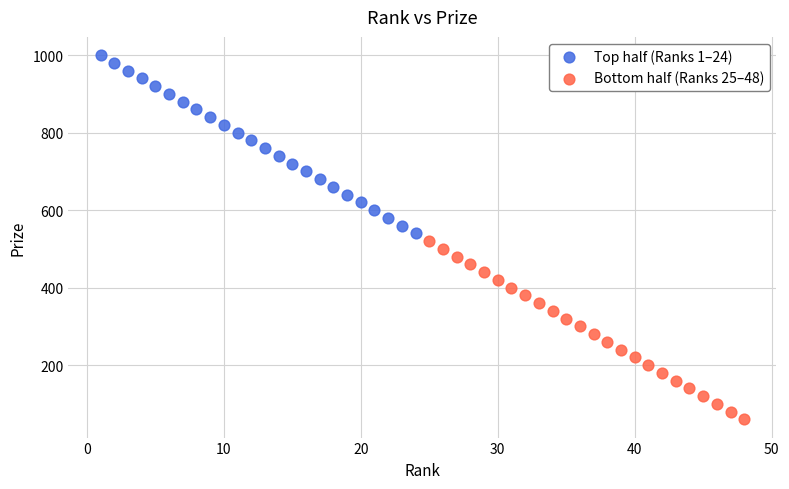

Which series reaches the minimum Y coordinate?

Bottom half (Ranks 25–48)